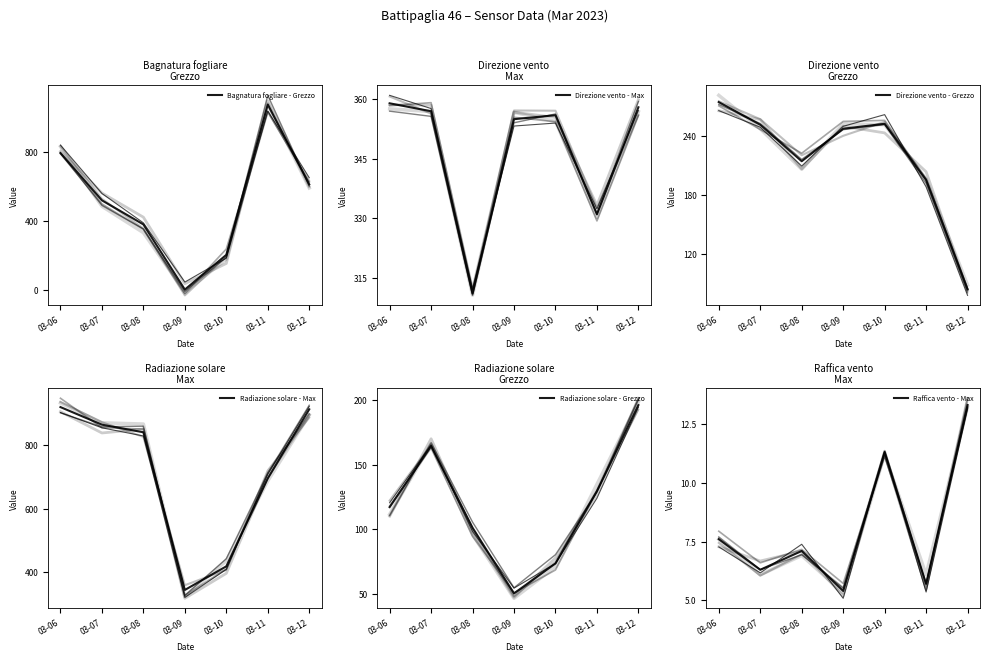

Rank the categories by Direzione vento - Grezzo value from highest to lowest.

03-06, 03-10, 03-07, 03-09, 03-08, 03-11, 03-12